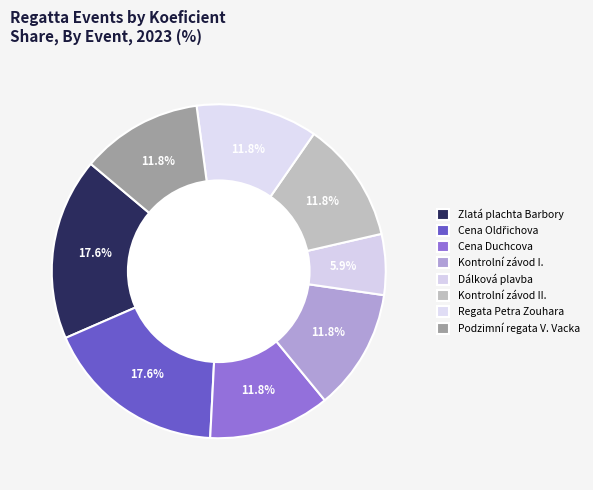

What is the smallest slice in the pie chart?

Dálková plavba